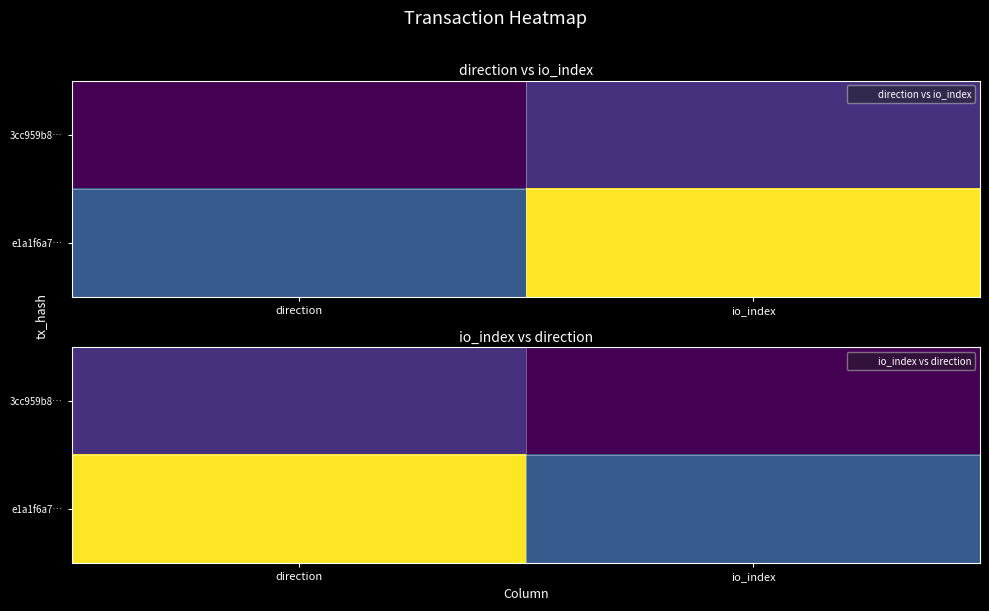

At io_index, list the series in order from largest to smallest.

e1a1f6a7…, 3cc959b8…